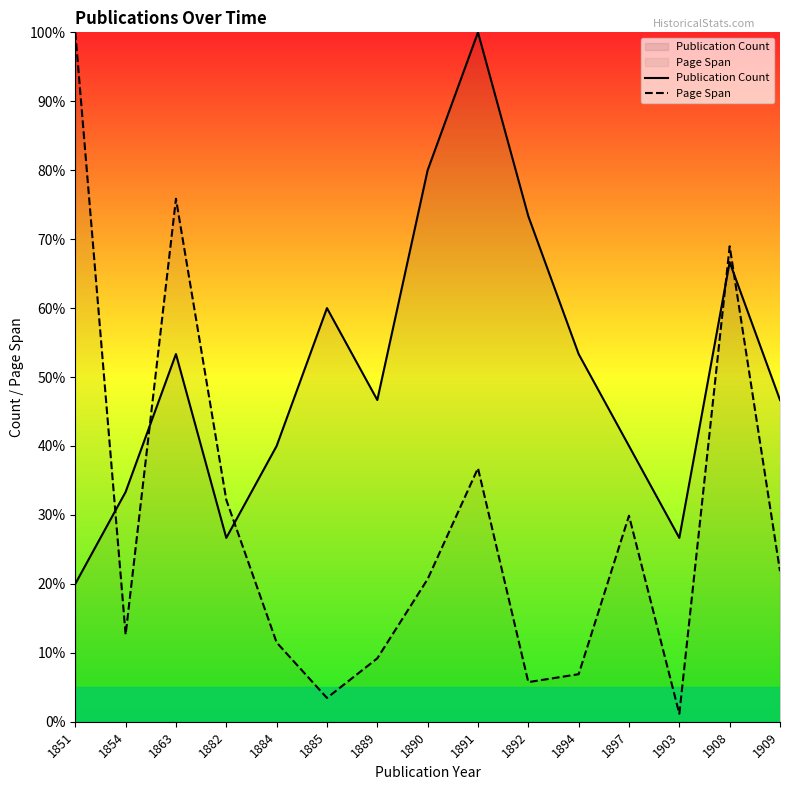

Reading left to right, transcribe all the data shown in this chart.

Publication Count: 1851=20.0	1854=33.3	1863=53.3	1882=26.7	1884=40.0	1885=60.0	1889=46.7	1890=80.0	1891=100.0	1892=73.3	1894=53.3	1897=40.0	1903=26.7	1908=66.7	1909=46.7
Page Span: 1851=100.0	1854=12.6	1863=75.9	1882=32.2	1884=11.5	1885=3.4	1889=9.2	1890=20.7	1891=36.8	1892=5.7	1894=6.9	1897=29.9	1903=1.1	1908=69.0	1909=21.8